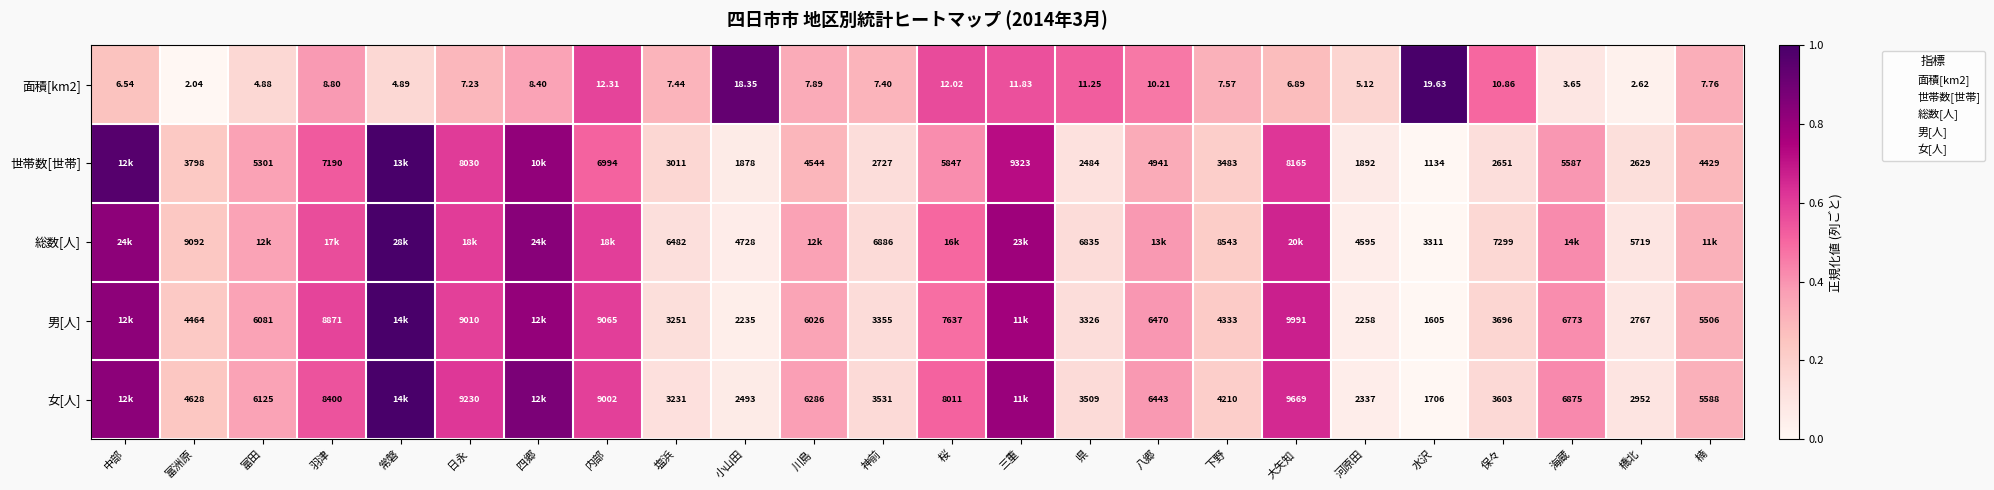

How many categories are shown in the chart?

24